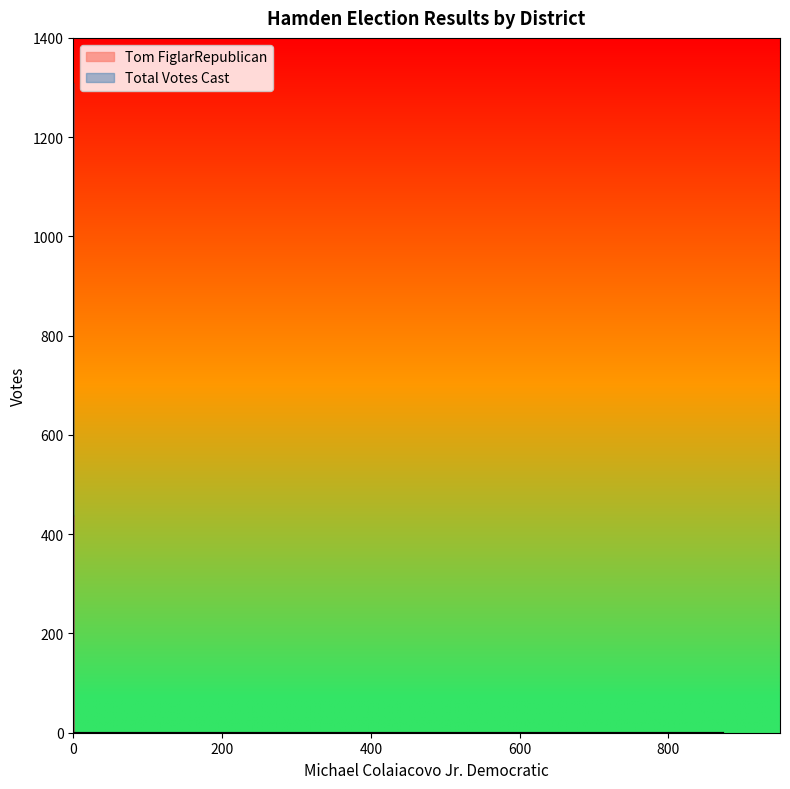

What is the average value of the Total Votes Cast series?

262